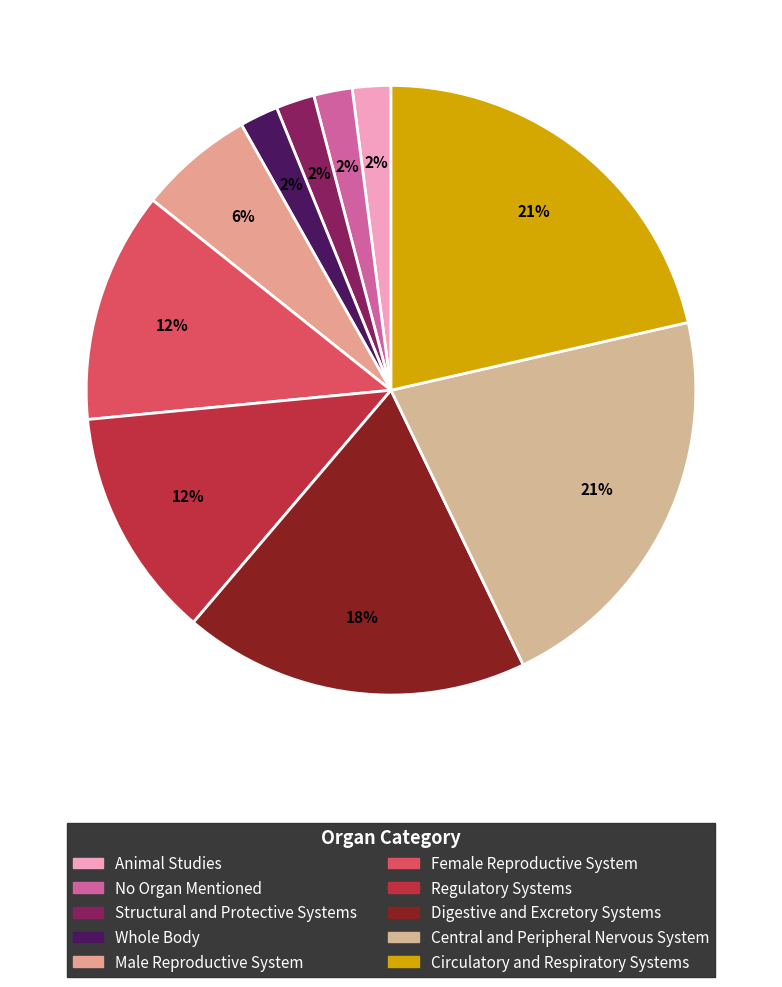

How many slices are in this pie chart?

10